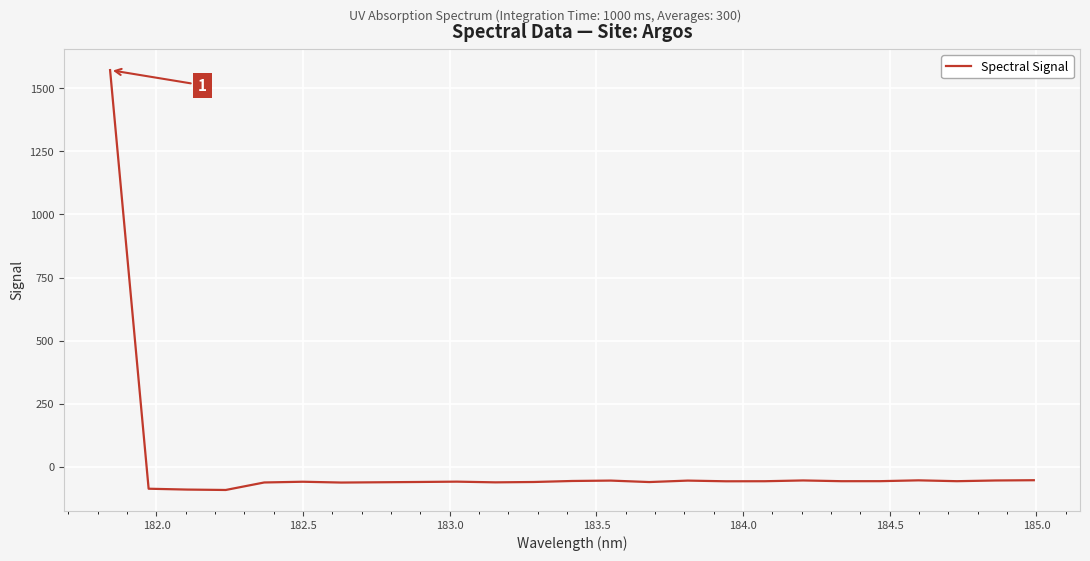

What is the smallest value displayed?

-91.9